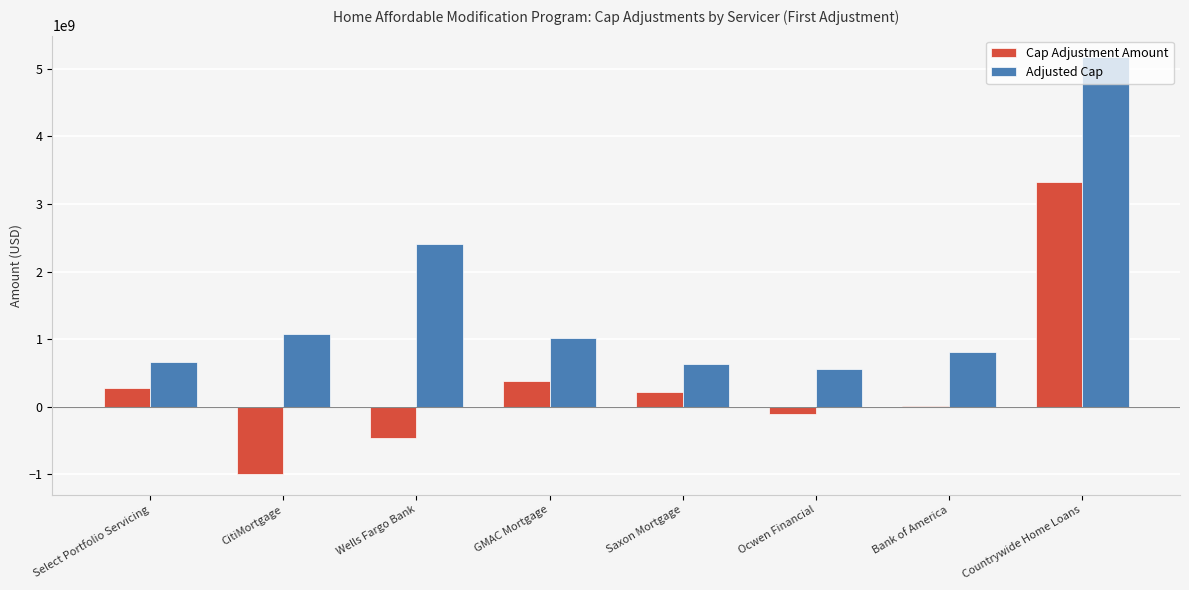

Is the value of Adjusted Cap at Ocwen Financial greater than the value of Cap Adjustment Amount at GMAC Mortgage?

Yes